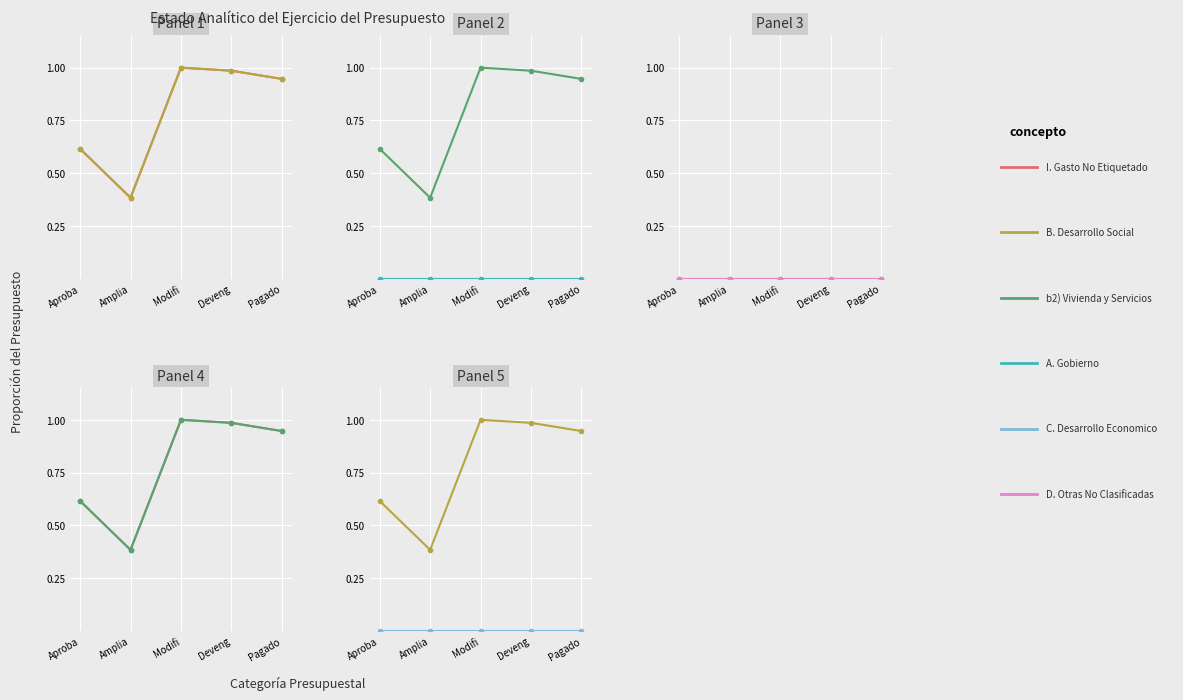

Reading left to right, list all the values displayed in this chart.

I. Gasto No Etiquetado: 0.6	0.4	1.0	1.0	0.9
B. Desarrollo Social: 0.6	0.4	1.0	1.0	0.9
b2) Vivienda y Servicios: 0.6	0.4	1.0	1.0	0.9
A. Gobierno: 0.0	0.0	0.0	0.0	0.0
C. Desarrollo Economico: 0.0	0.0	0.0	0.0	0.0
D. Otras No Clasificadas: 0.0	0.0	0.0	0.0	0.0